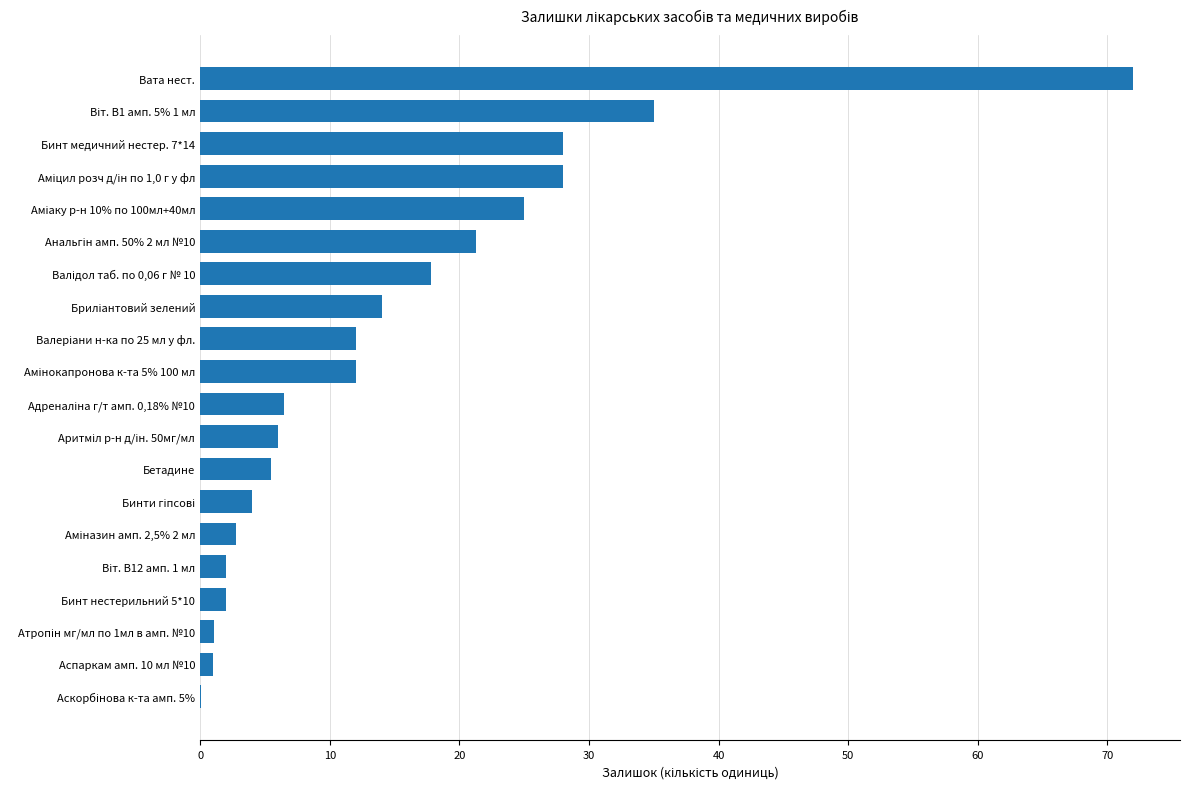

What value does the data have at Бетадине?

5.5